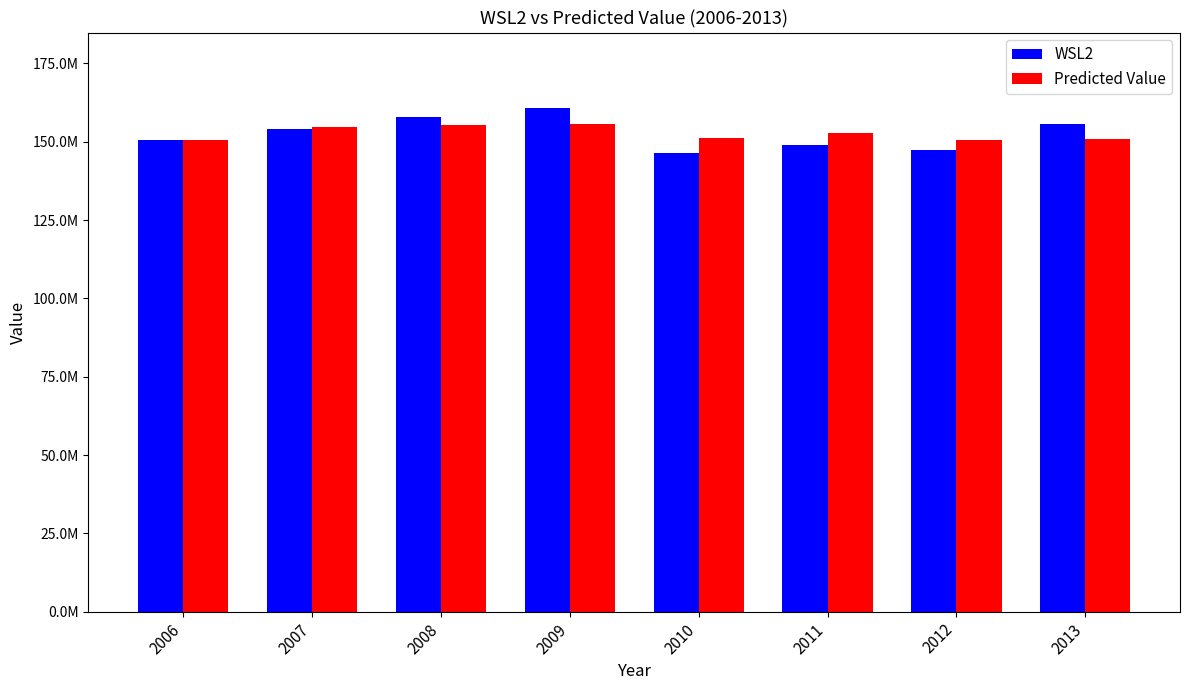

At how many categories does at least one series exceed 147950729?

8